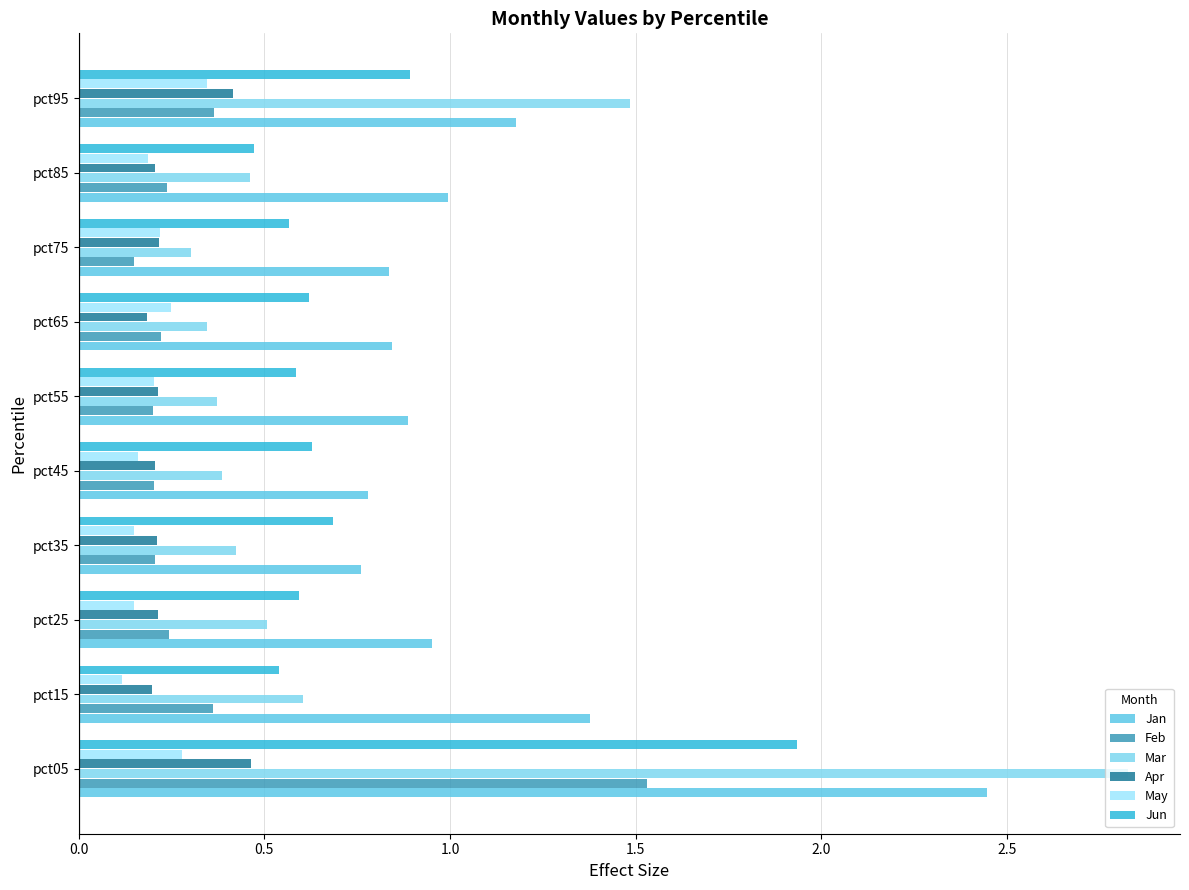

How many data points does each series have?

10